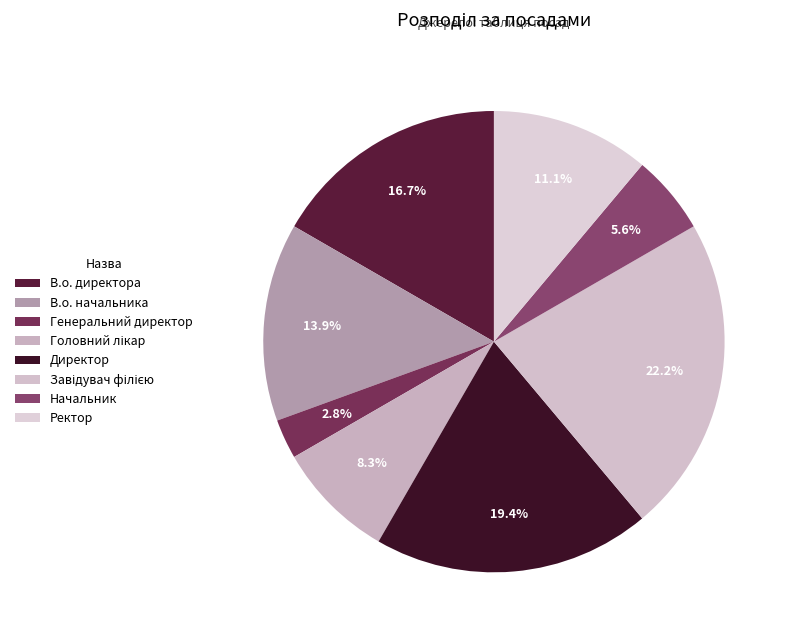

Count the number of slices in the pie.

8